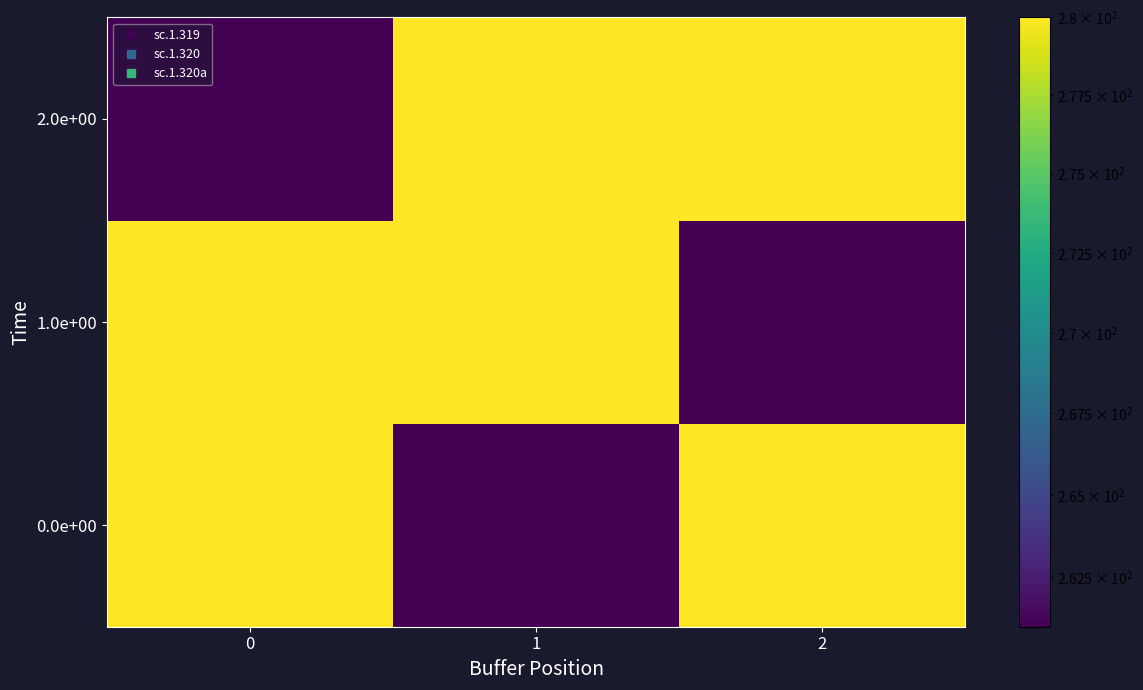

Reading left to right, transcribe all the data shown in this chart.

0.0e+00: 0=280	1=261	2=280
1.0e+00: 0=280	1=280	2=261
2.0e+00: 0=261	1=280	2=280